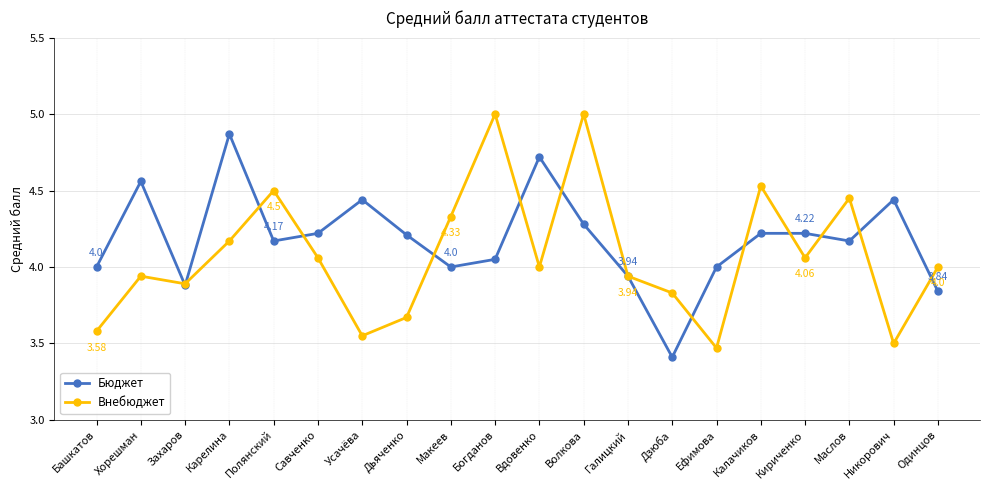

Which series has the largest total across all categories?

Бюджет